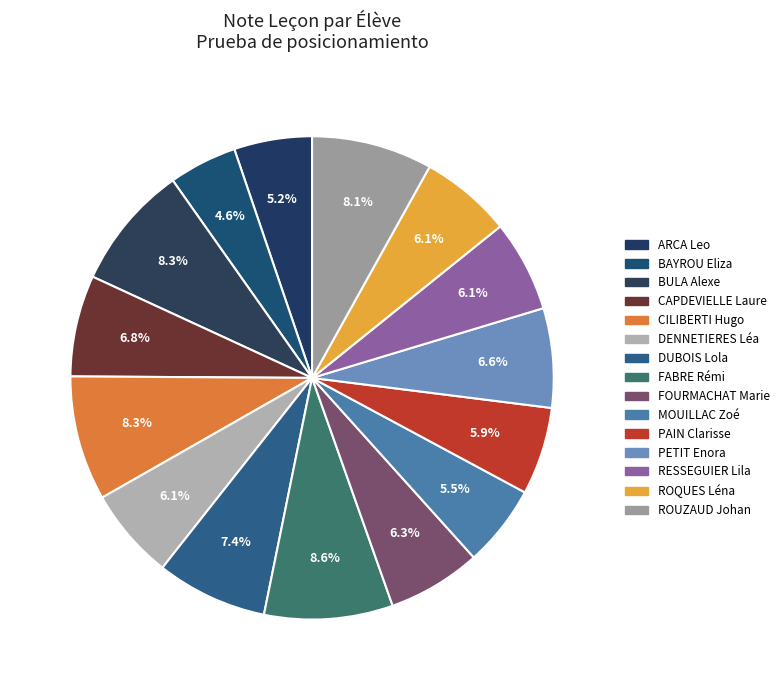

Is DENNETIERES Léa the majority of the pie?

No